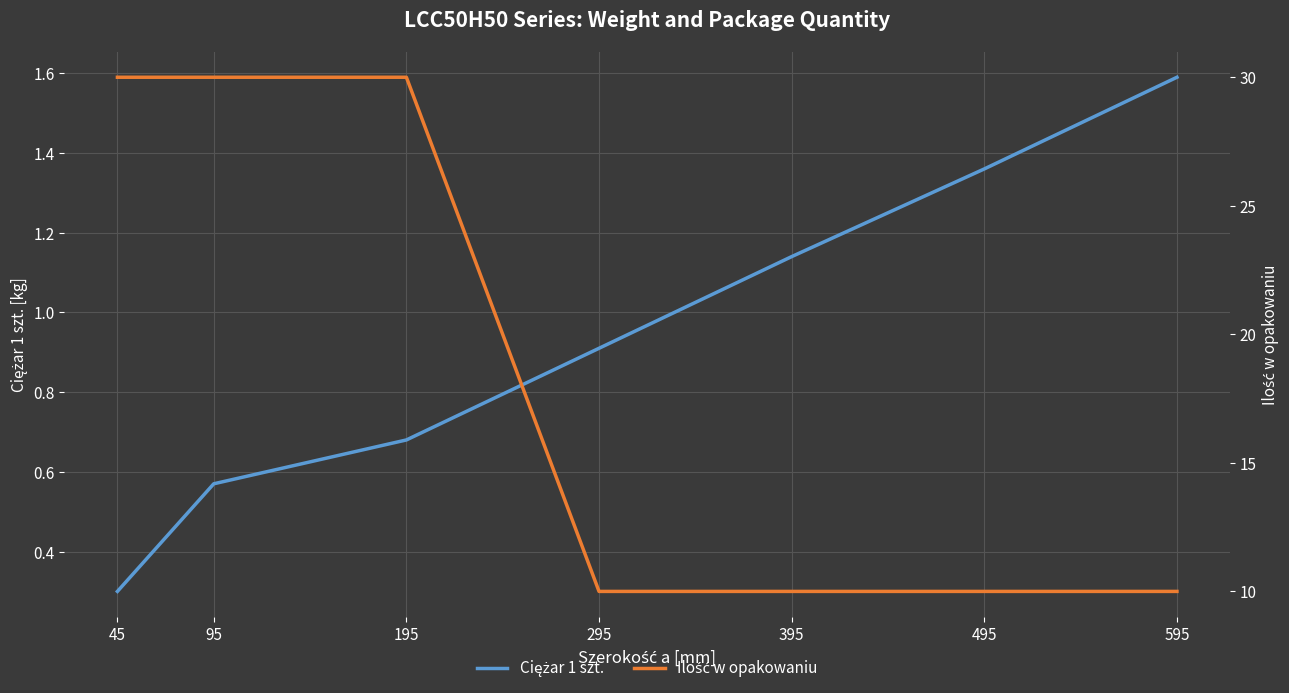

What are all the series names shown in the legend?

Ciężar 1 szt., Ilość w opakowaniu